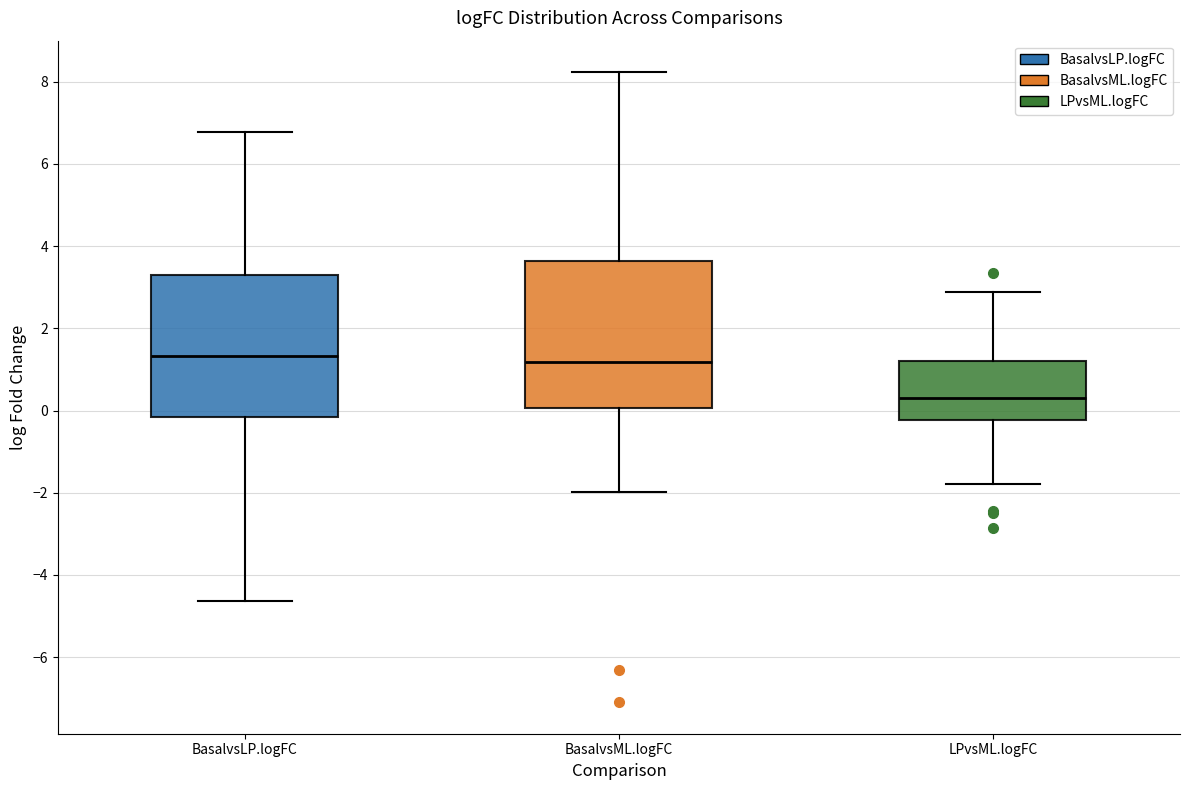

Reading left to right, transcribe this box plot: for each box, give where its median line is, the range the box spans, and where its two whiskers end, as read against the y-axis. The values are not printed on the chart, so give them approximately, as read against the axis.

BasalvsLP.logFC: median 1.4, box -0.2 to 3.2, whiskers -4.6 to 6.8
BasalvsML.logFC: median 1.2, box 0.0 to 3.6, whiskers -2.0 to 8.2
LPvsML.logFC: median 0.4, box -0.2 to 1.2, whiskers -1.8 to 2.8